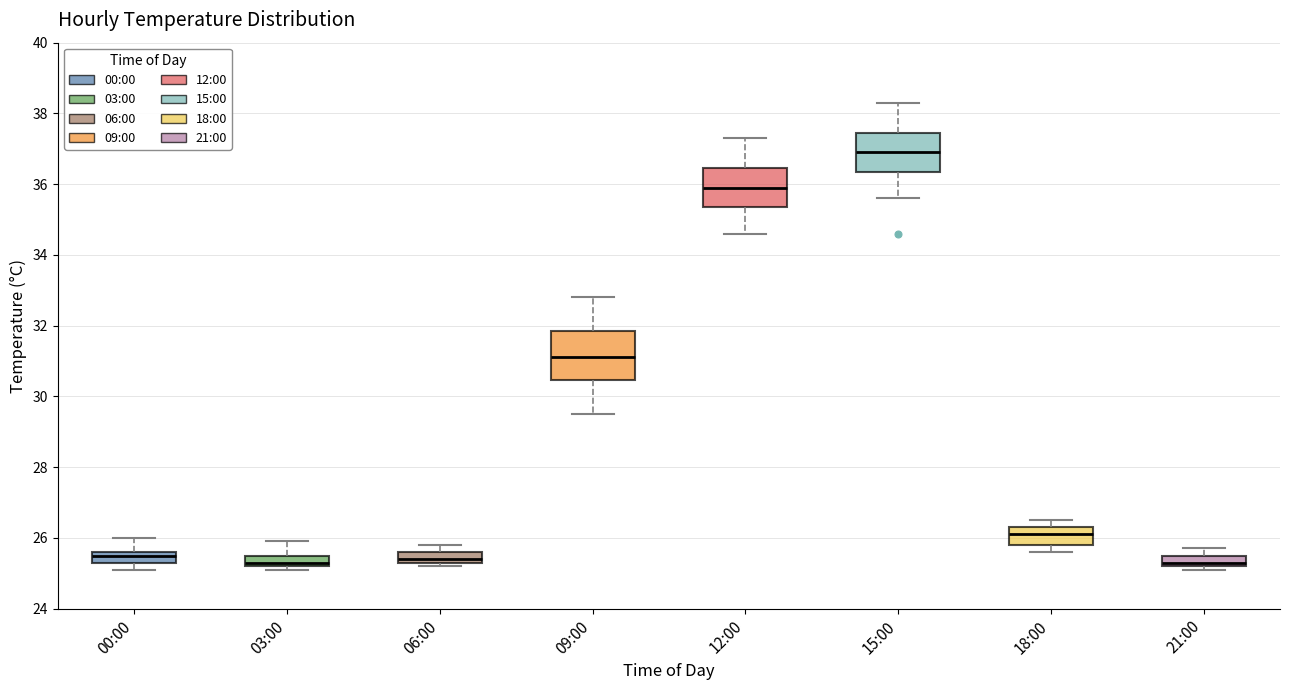

Reading left to right, read every box against the y-axis: the position of its median line, the range the box covers, and the ends of its whiskers. The values are not printed on the chart, so give them approximately, as read against the axis.

00:00: median 25.6 (just below the box's upper edge), box 25.4 to 25.6, whiskers 25.2 to 26.0
03:00: median 25.4, box 25.2 to 25.6, whiskers 25.2 (just below the box's lower edge) to 26.0
06:00: median 25.4 (just above the box's lower edge), box 25.4 to 25.6, whiskers 25.2 to 25.8
09:00: median 31.2, box 30.4 to 31.8, whiskers 29.6 to 32.8
12:00: median 36.0, box 35.4 to 36.4, whiskers 34.6 to 37.4
15:00: median 37.0, box 36.4 to 37.4, whiskers 35.6 to 38.4
18:00: median 26.2, box 25.8 to 26.4, whiskers 25.6 to 26.6
21:00: median 25.4, box 25.2 to 25.6, whiskers 25.2 (just below the box's lower edge) to 25.8